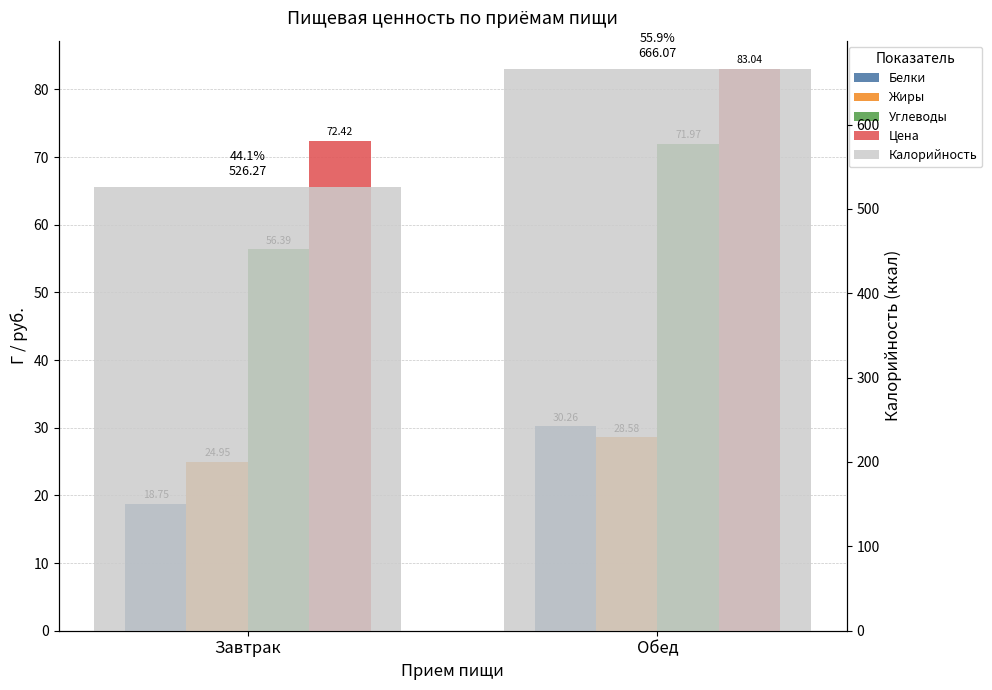

What is the difference between the Белки values at Обед and Завтрак?

11.5